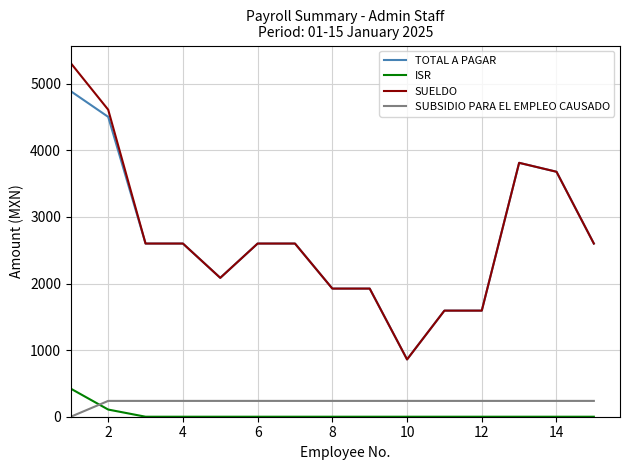

What is the maximum value shown in the chart?

5307.8